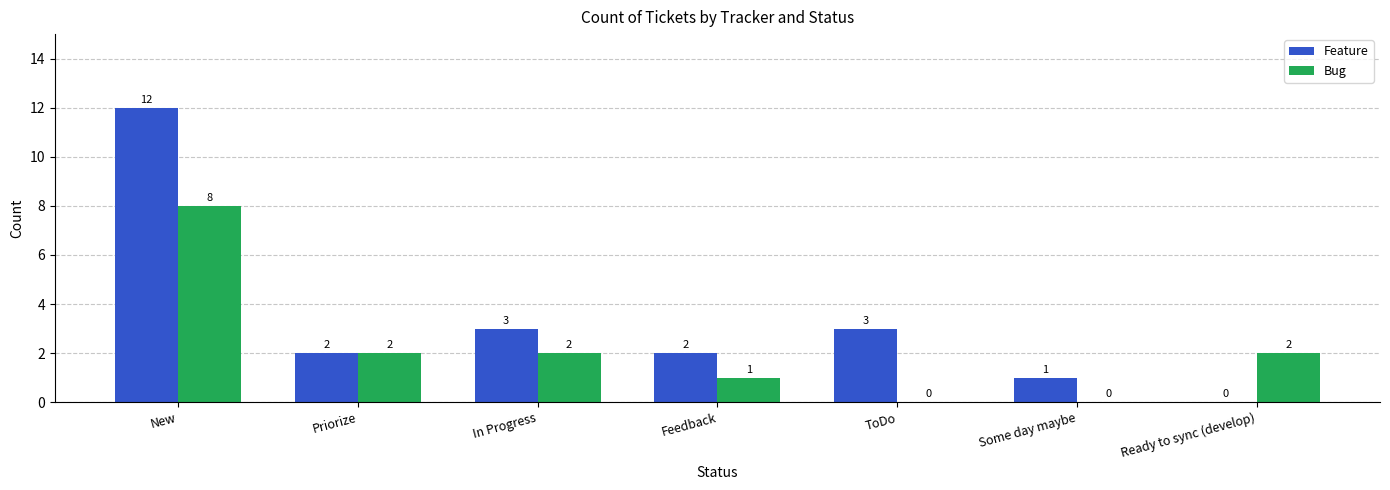

How many positive values does the Feature series have?

6